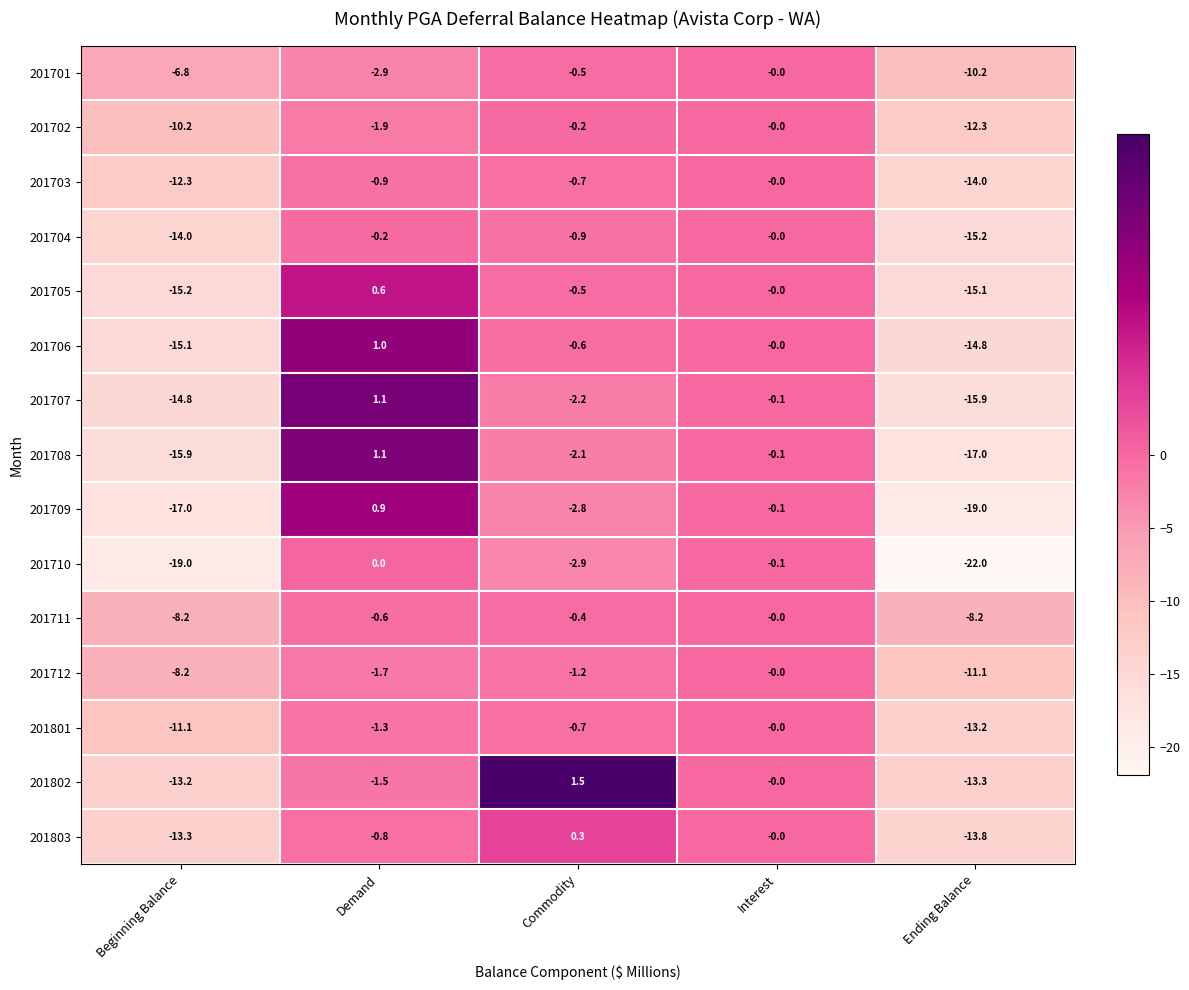

How many data points does each series have?

5